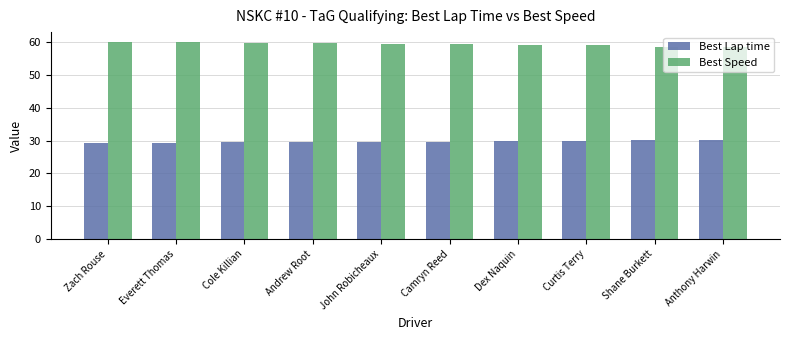

Is the value of Best Speed at Curtis Terry greater than the value of Best Lap time at Shane Burkett?

Yes